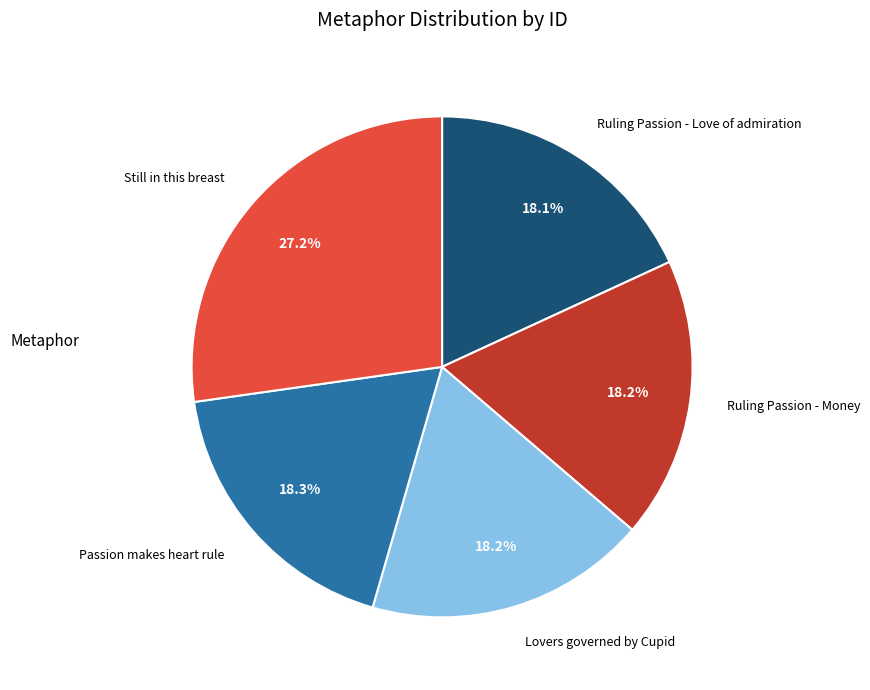

True or false: Still in this breast accounts for 36% of the total.

False